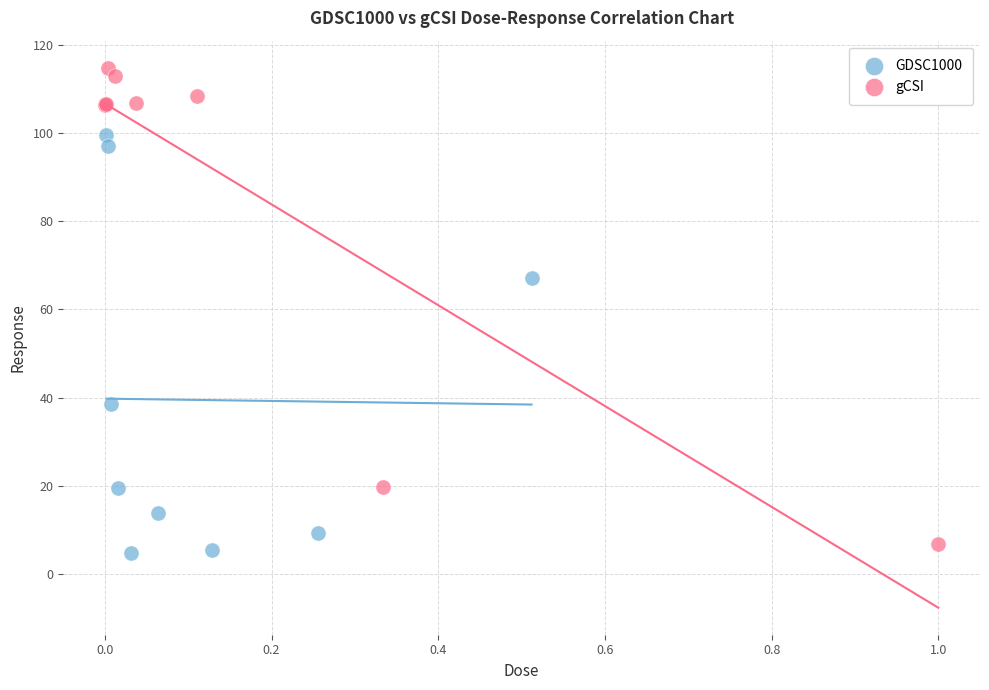

Which series has the largest Y range (max minus min)?

gCSI